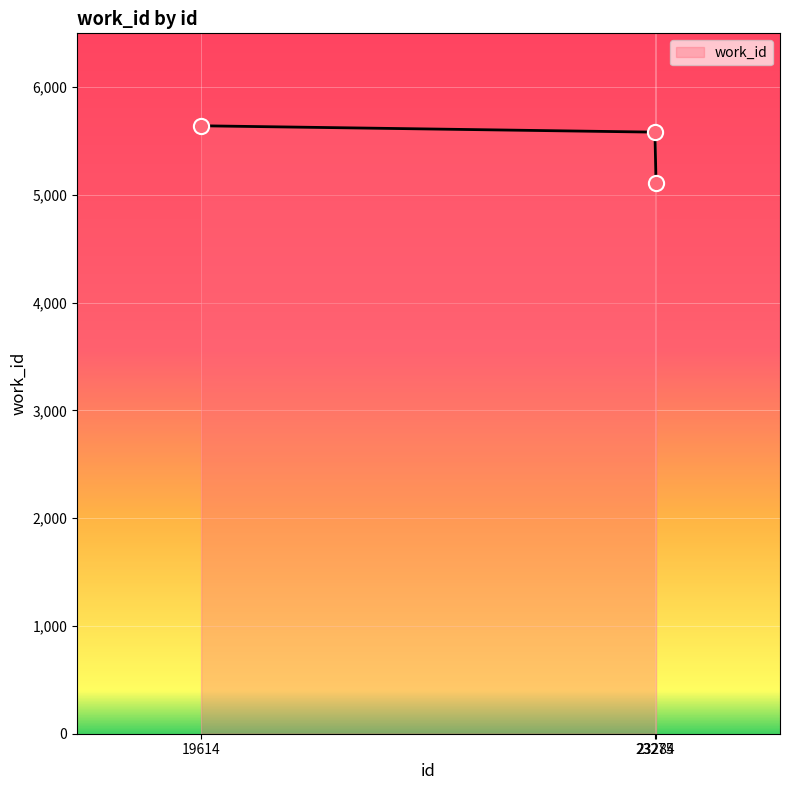

Which has a higher value, 23284 or 23275?

23275